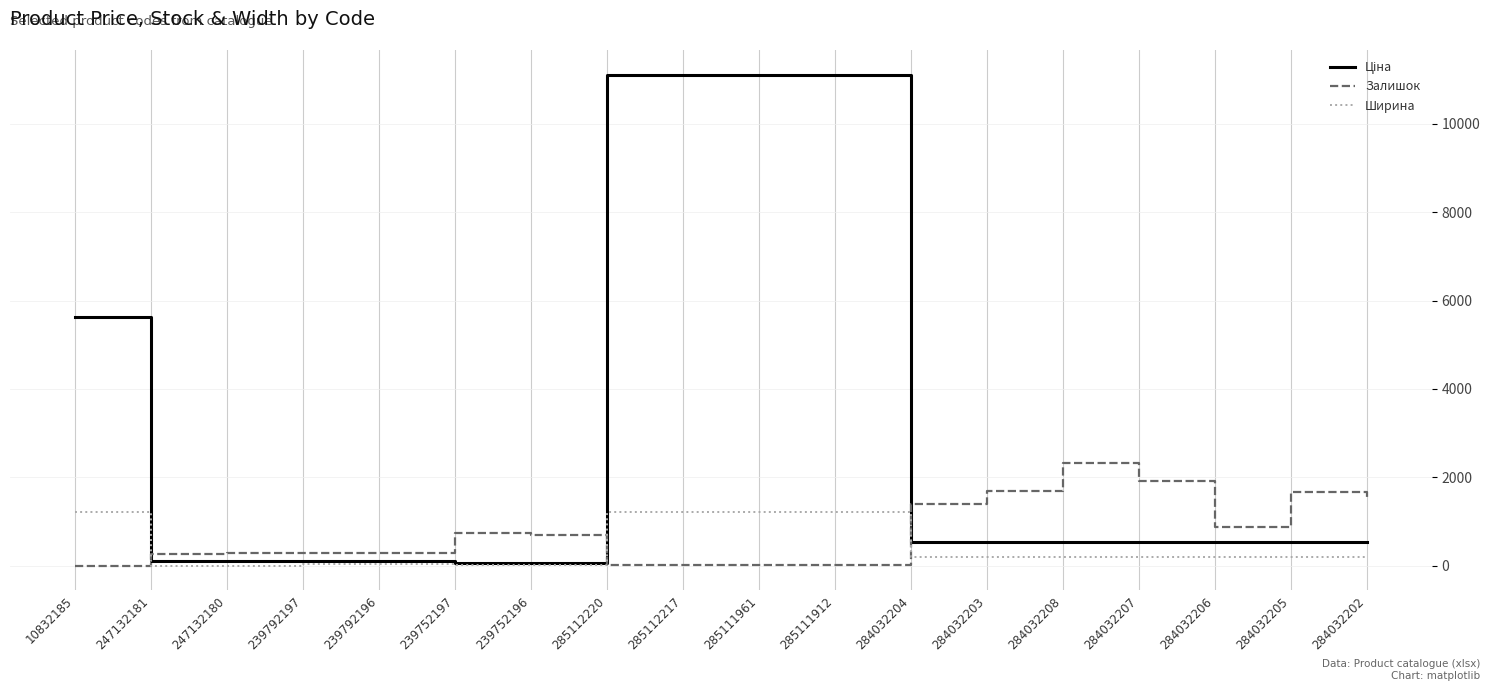

Where do Залишок and Ширина first cross each other?

10832185 and 247132181